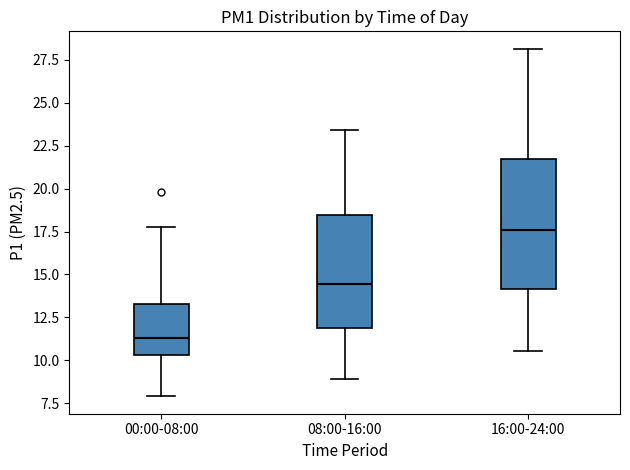

Which box's median line is the highest?

16:00-24:00